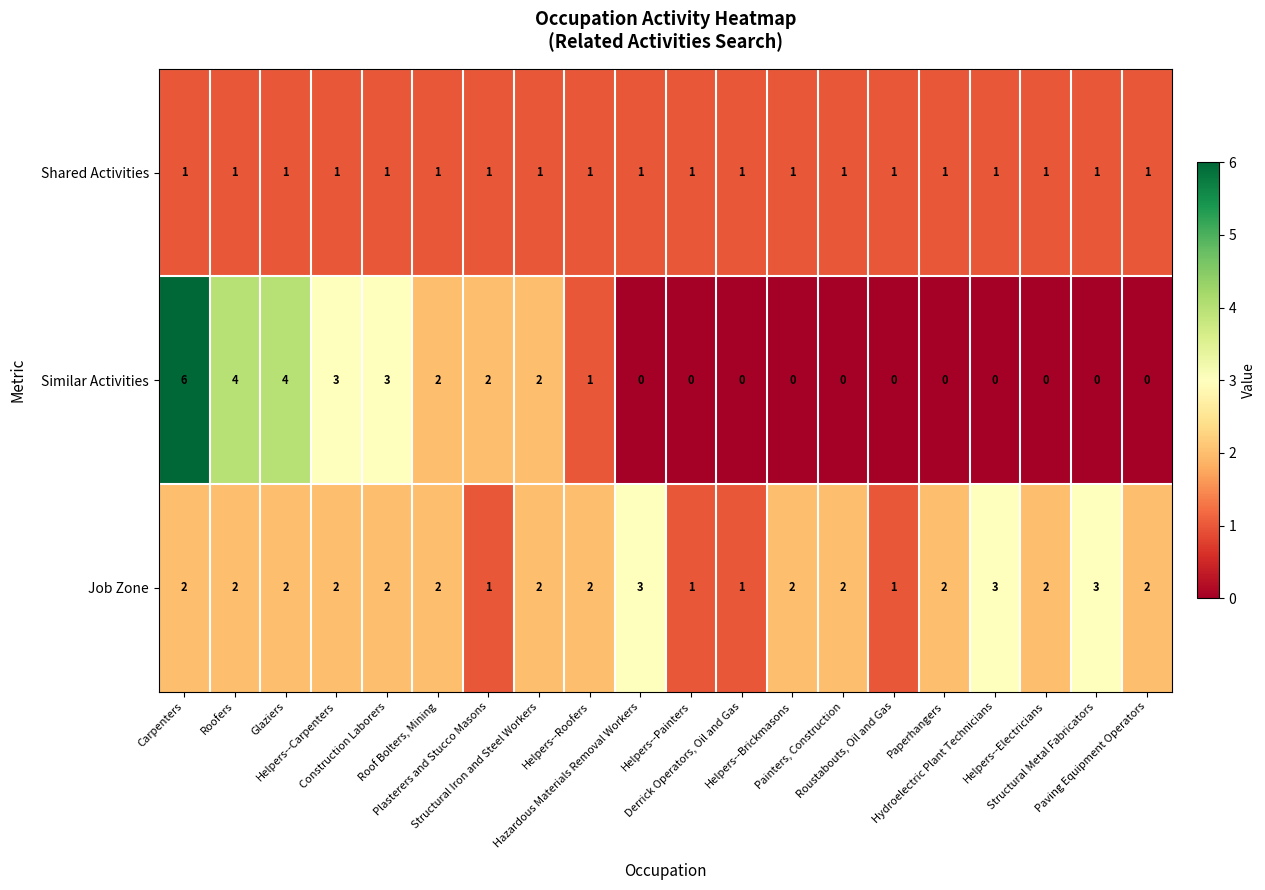

Count the number of categories in the chart.

20